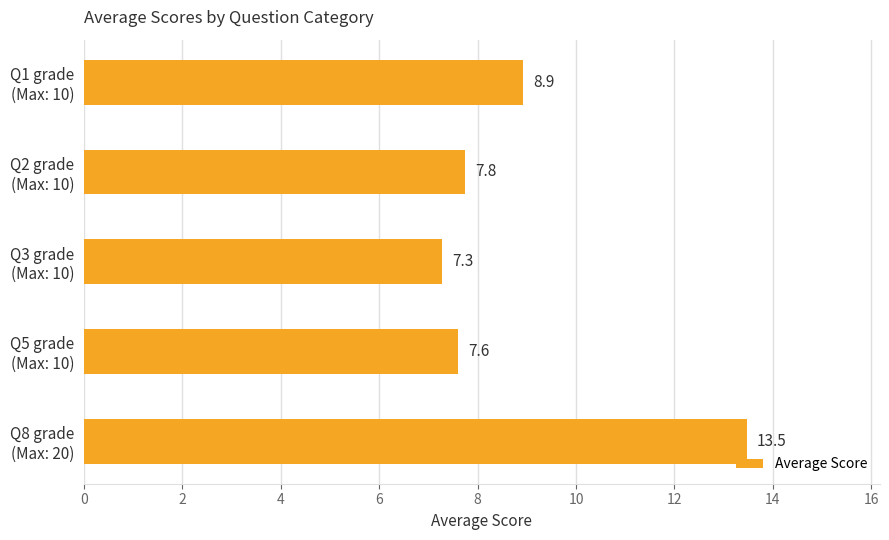

Reading top to bottom, transcribe all the data shown in this chart.

8.9	7.8	7.3	7.6	13.5